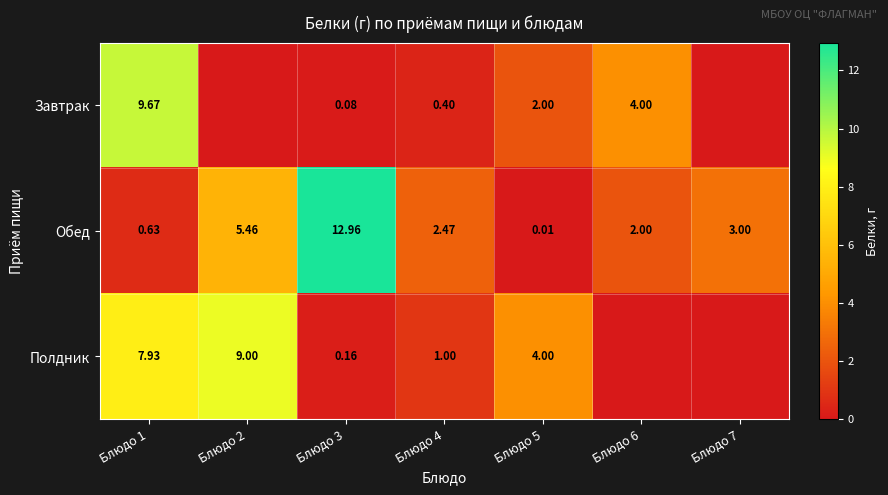

How many data points in Обед are less than 2?

2